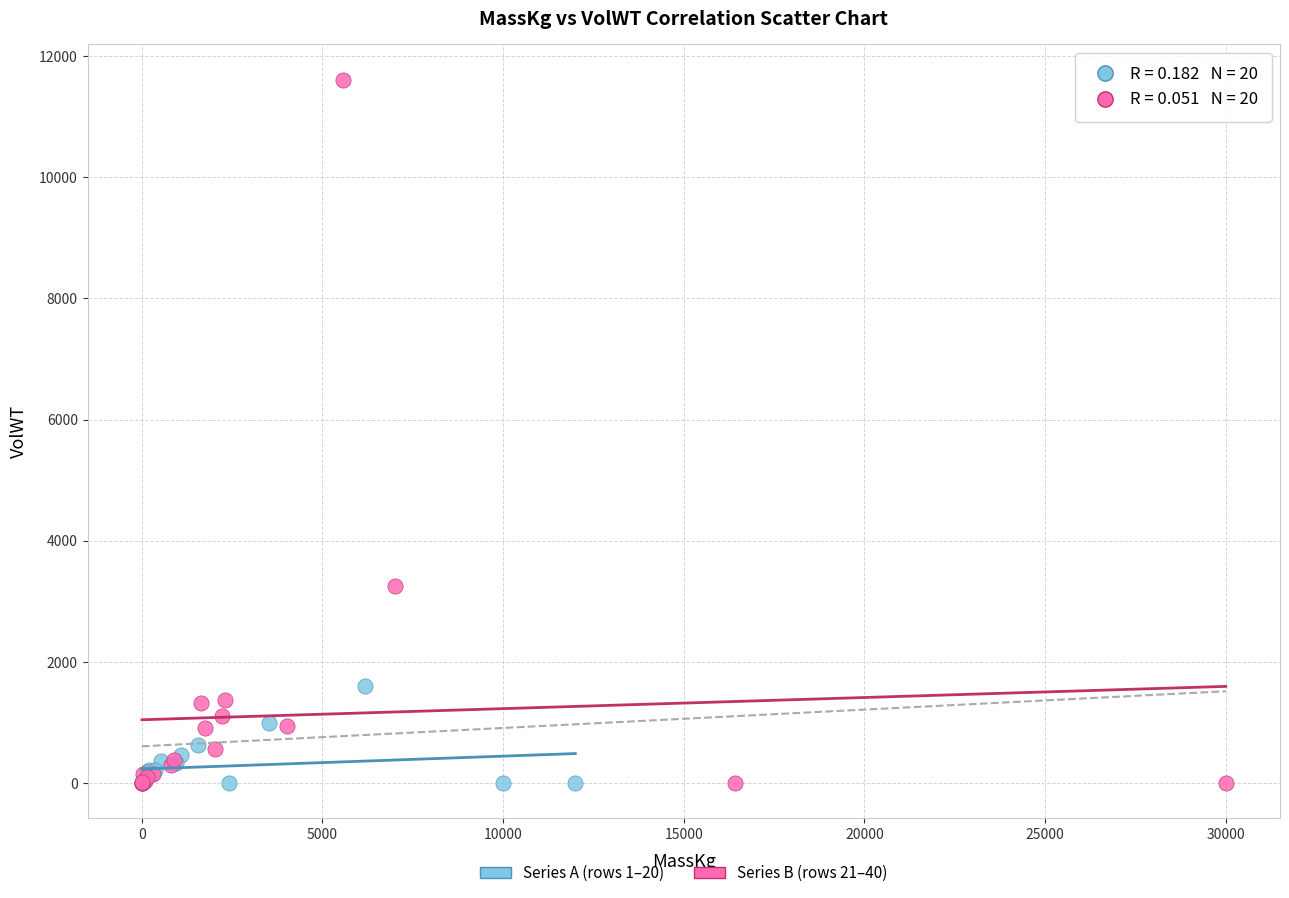

Which series contains the highest Y value?

Series B (rows 21–40)